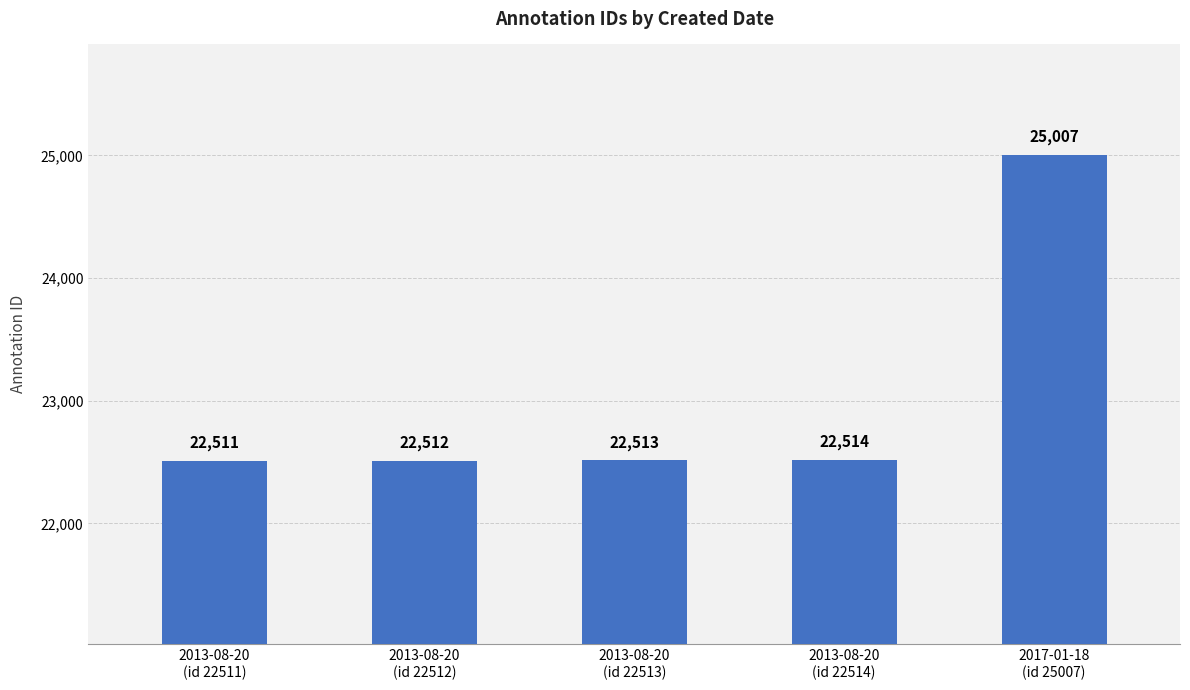

What value does the data have at 2017-01-18
(id 25007)?

25007